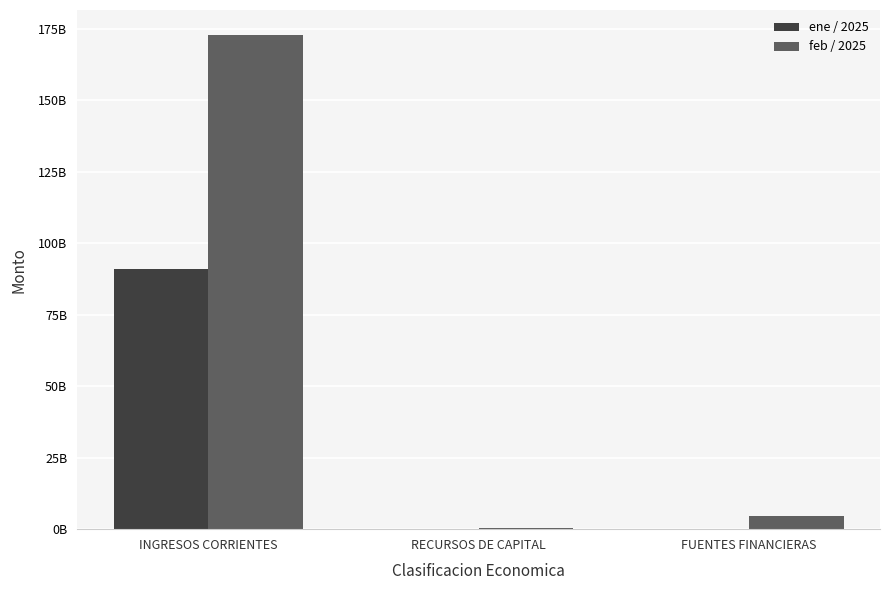

Which series has the largest total across all categories?

feb / 2025